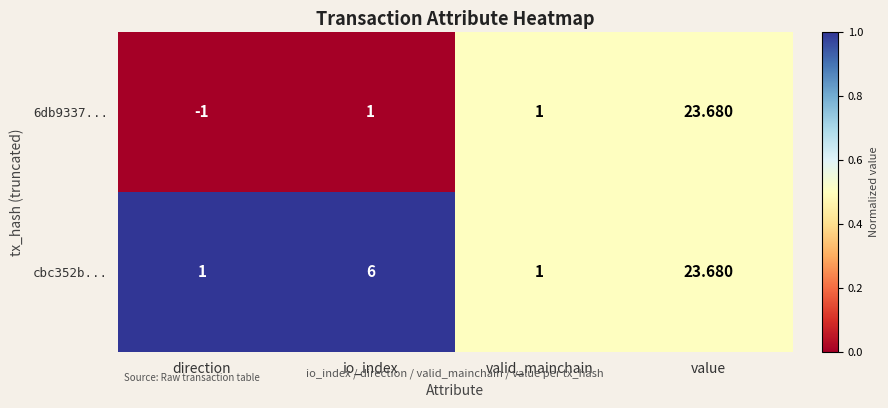

At how many categories does at least one series exceed 0?

4